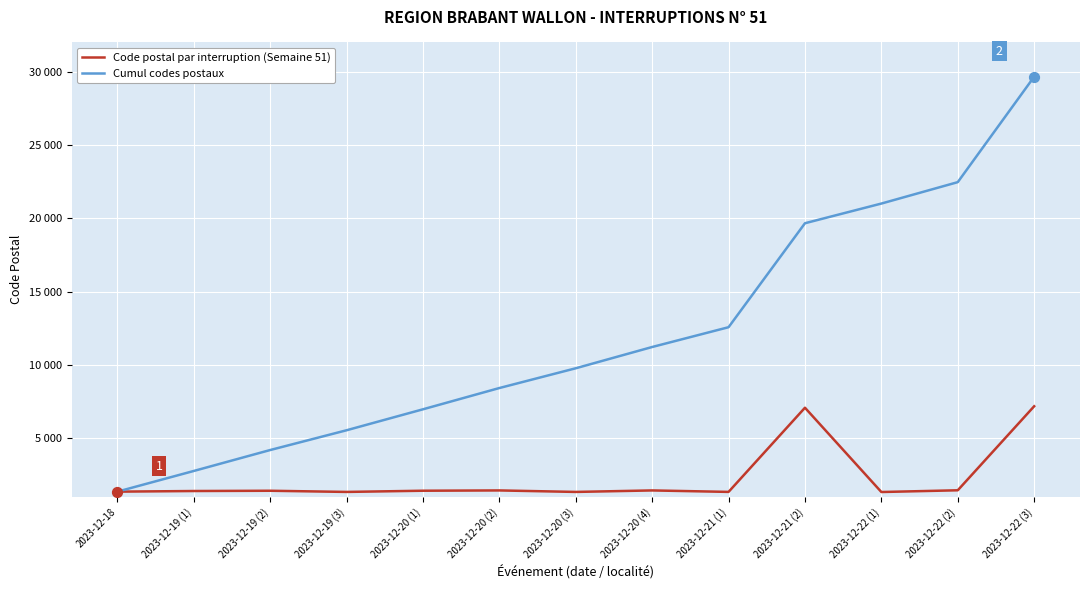

What is the total value across all series at 2023-12-20 (3)?

11129